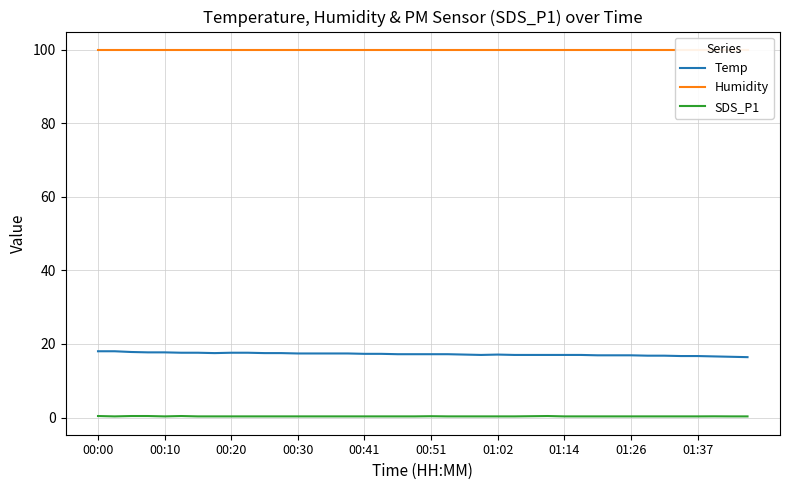

The SDS_P1 series shows 0.3 at 01:37. True or false?

True